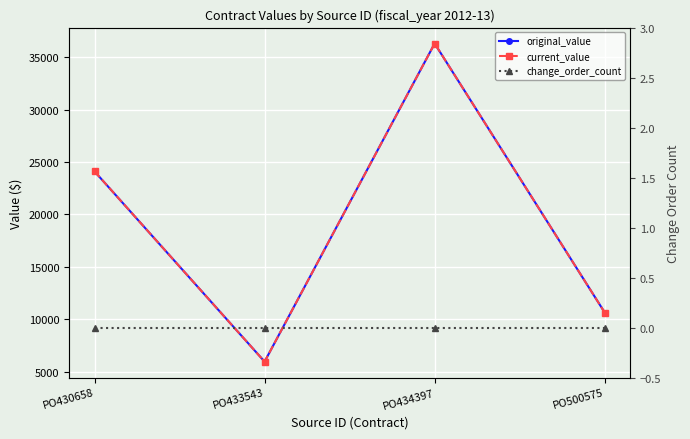

Which category has the highest value in the current_value series?

PO434397